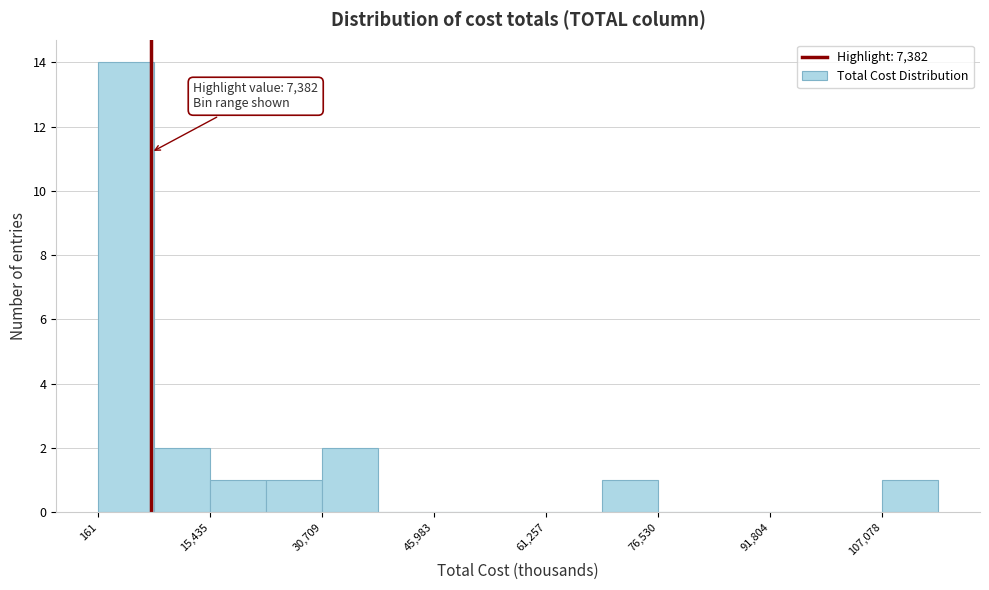

Around what value on the x-axis is the tallest bar? Give the approximate position of its centre, as read against the axis.

4000